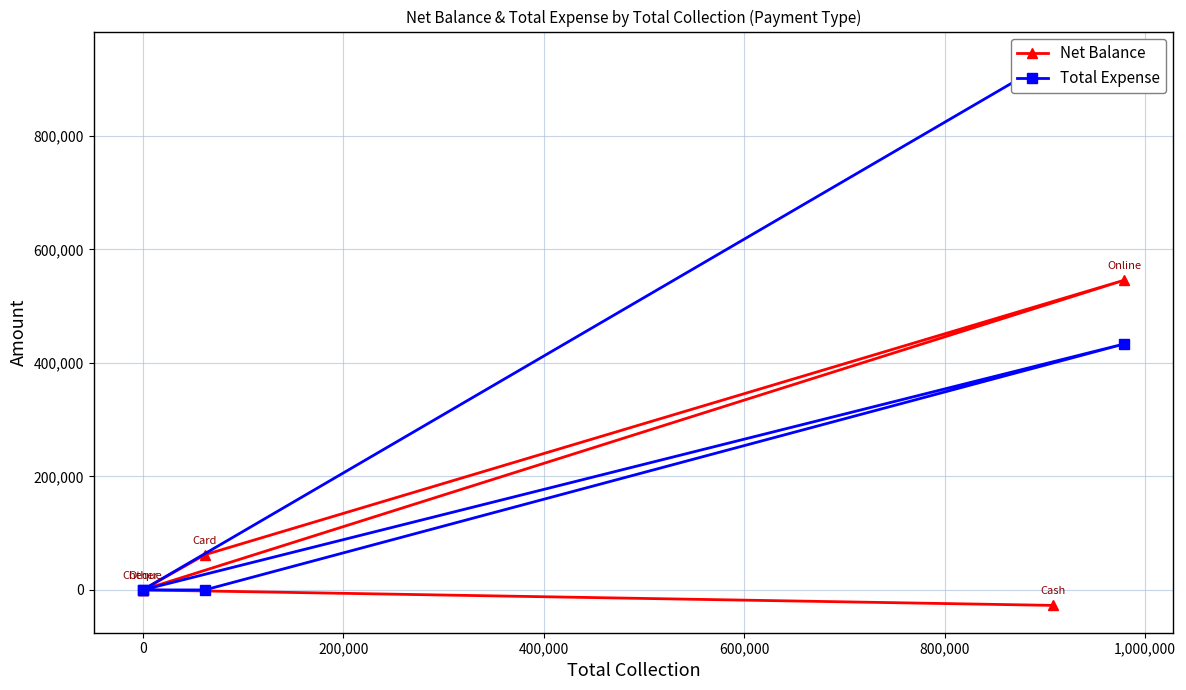

True or false: Total Expense and Net Balance intersect in this chart.

False